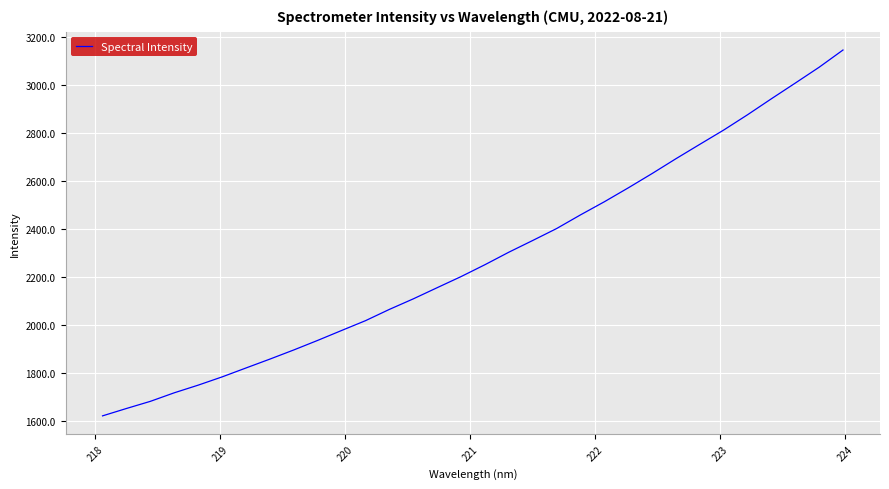

What is the minimum value shown in the chart?

1620.6